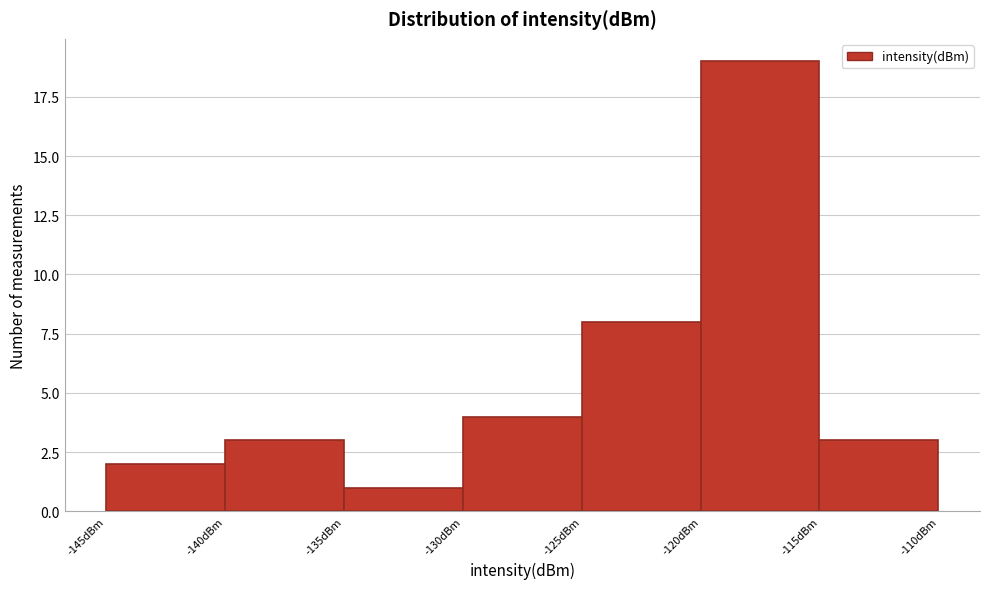

What is the height of the bar covering -145 to -140 on the x-axis? The values are not printed on the chart, so give them approximately, as read against the axis.

2